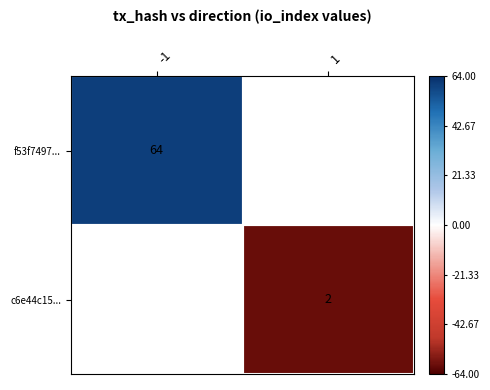

Count the number of categories in the chart.

2